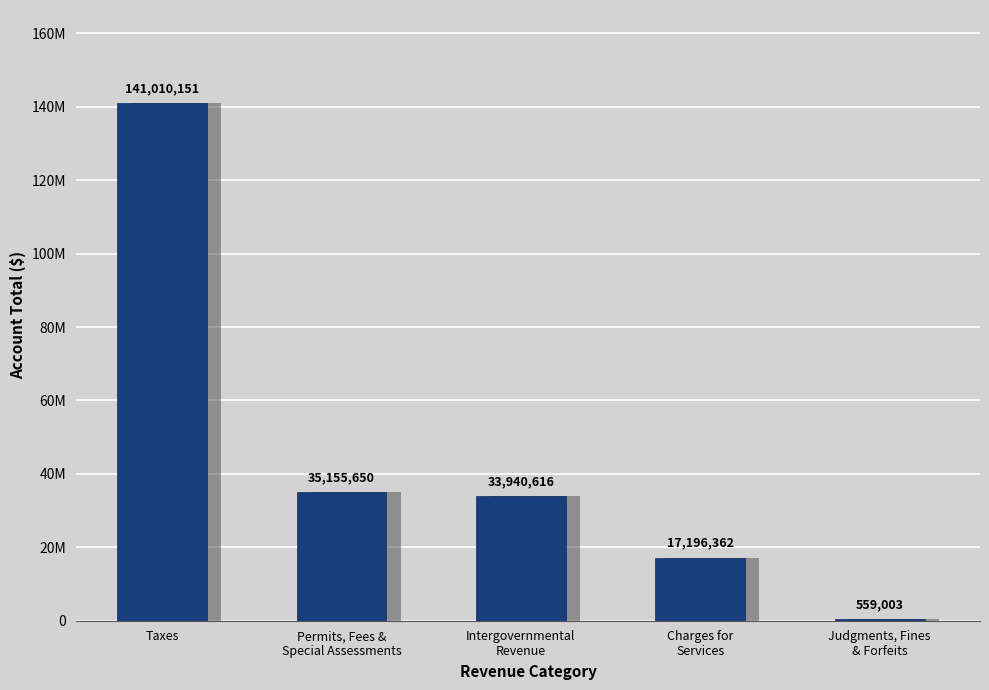

Does the chart contain stacked bars?

No